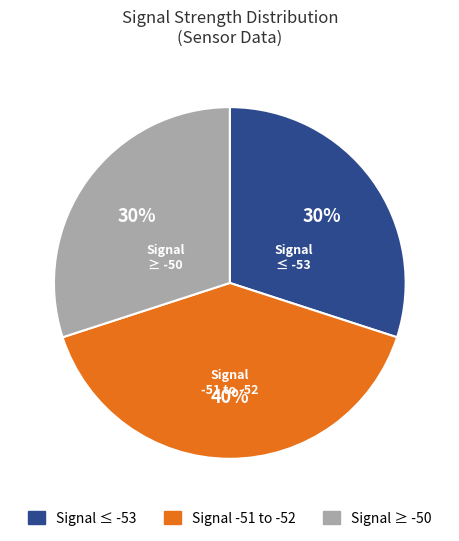

Is there a majority slice in this chart?

No